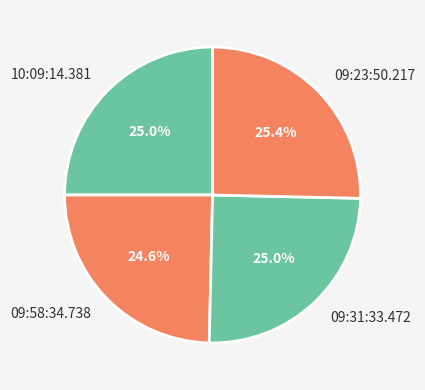

Is 09:31:33.472 the majority of the pie?

No